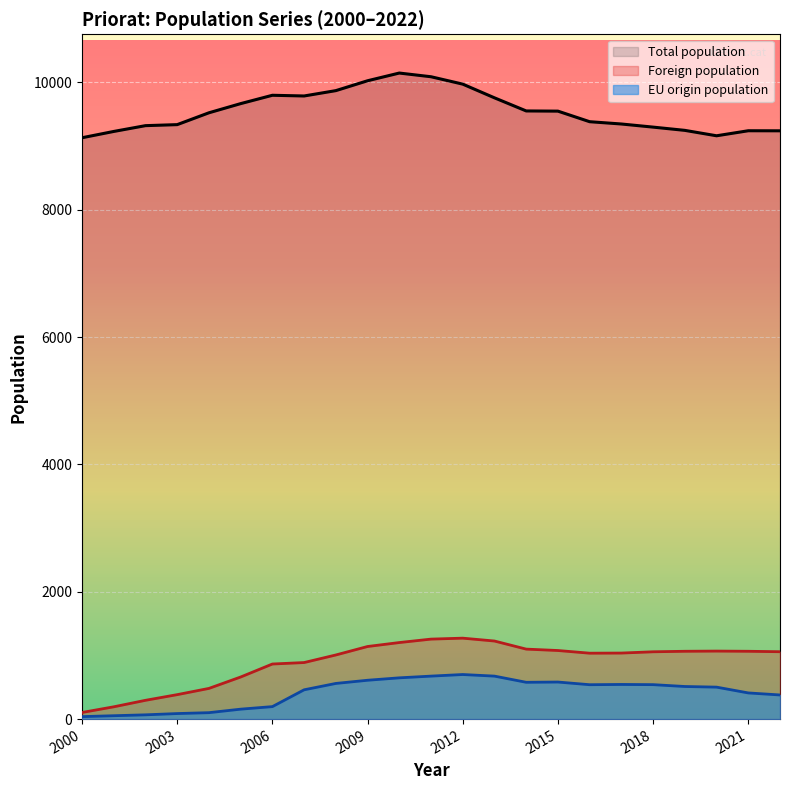

What is the sum of all Foreign population values?

20535